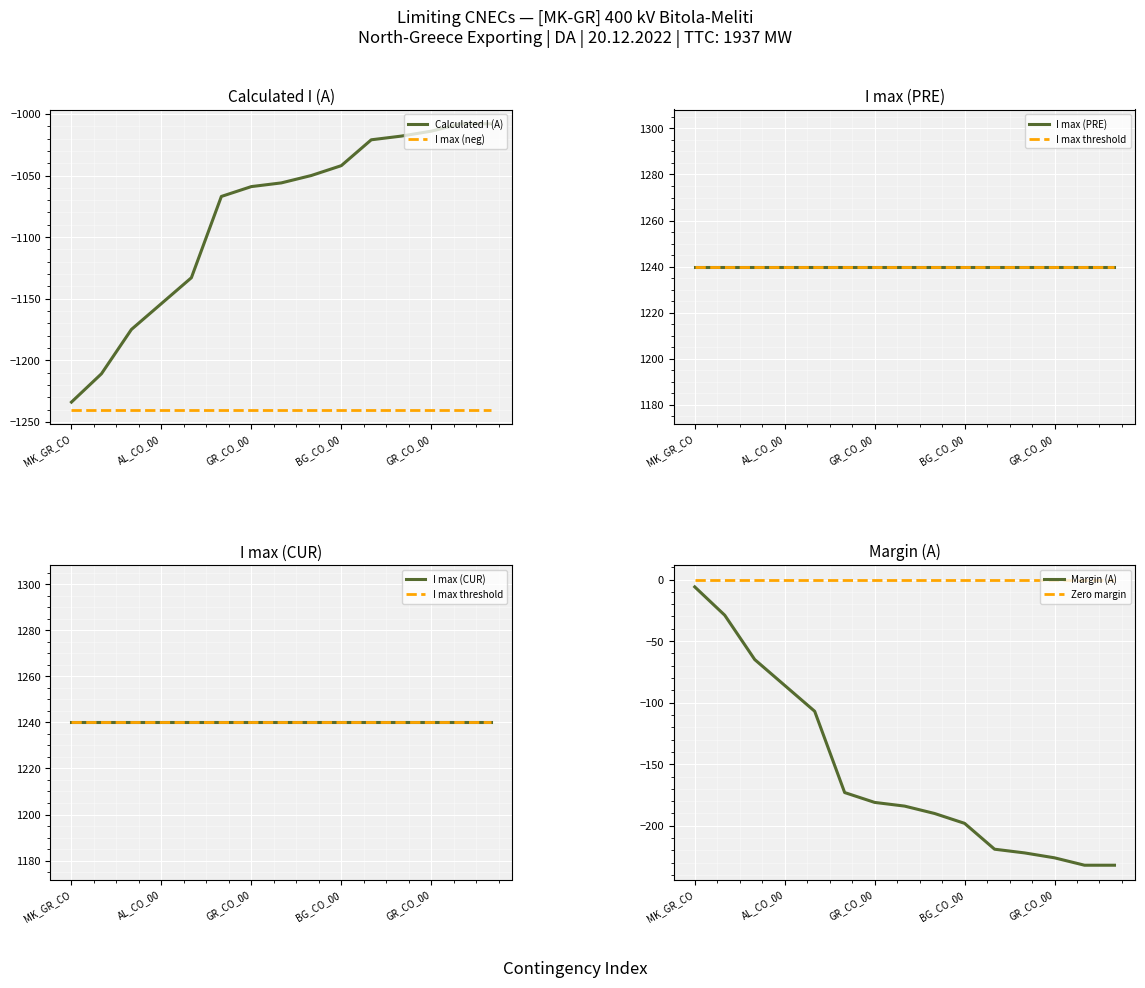

Between MK_GR_CO and GR_CO_00, which is larger?

GR_CO_00